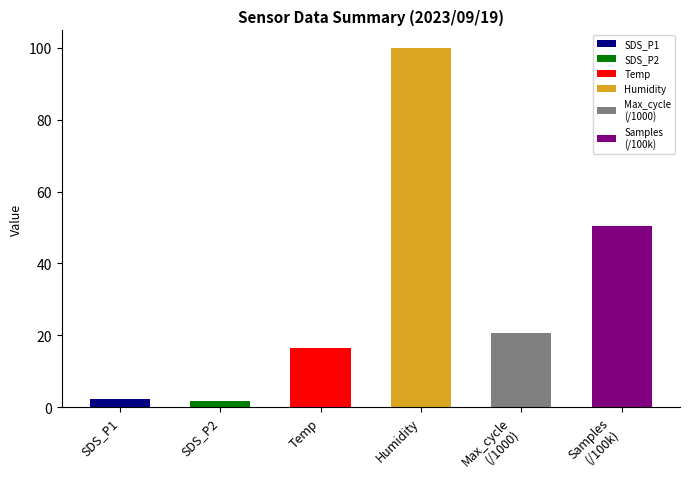

What is the maximum value shown in the chart?

99.9